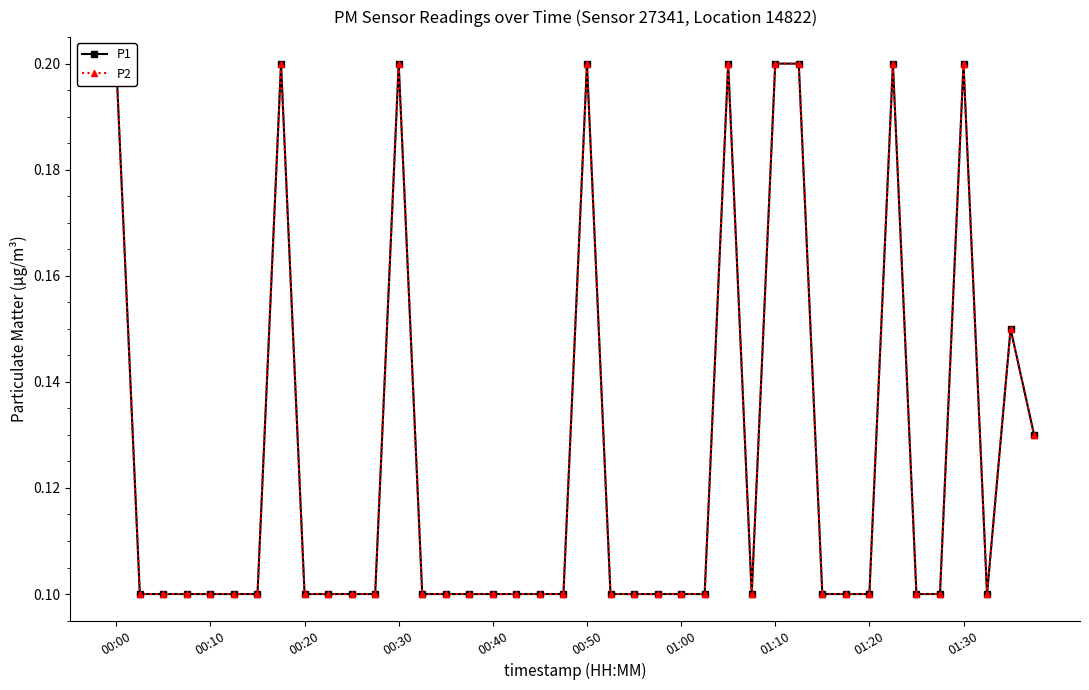

How many lines are shown in the chart?

2